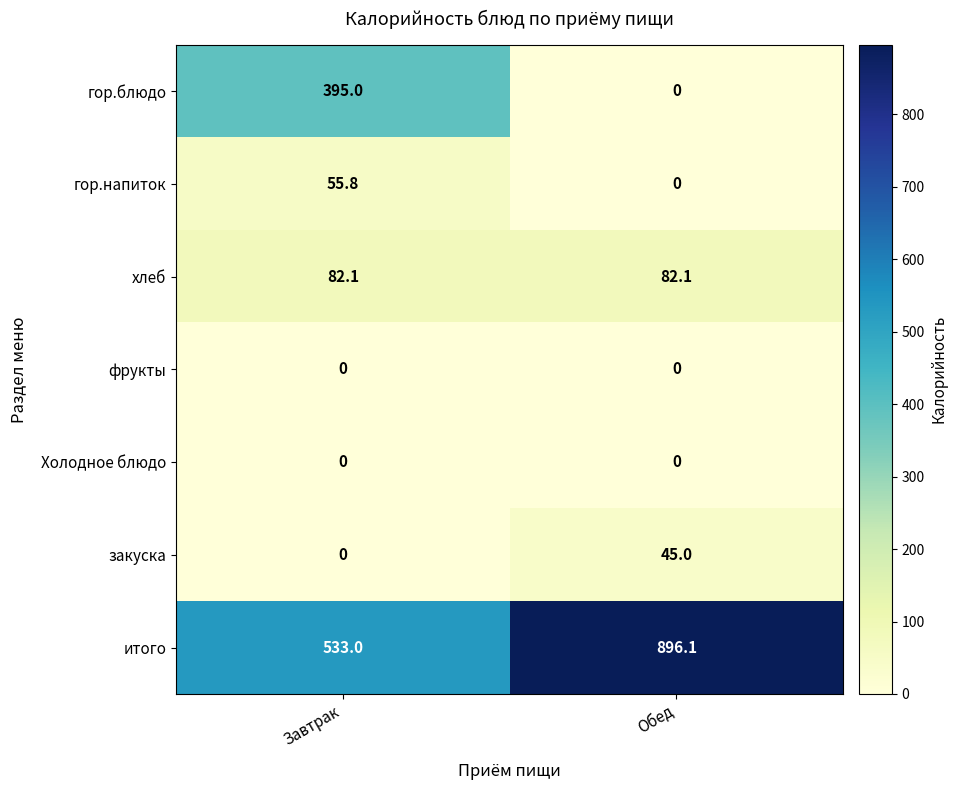

What is the difference between the maximum and minimum values in the гор.блюдо series?

395.0